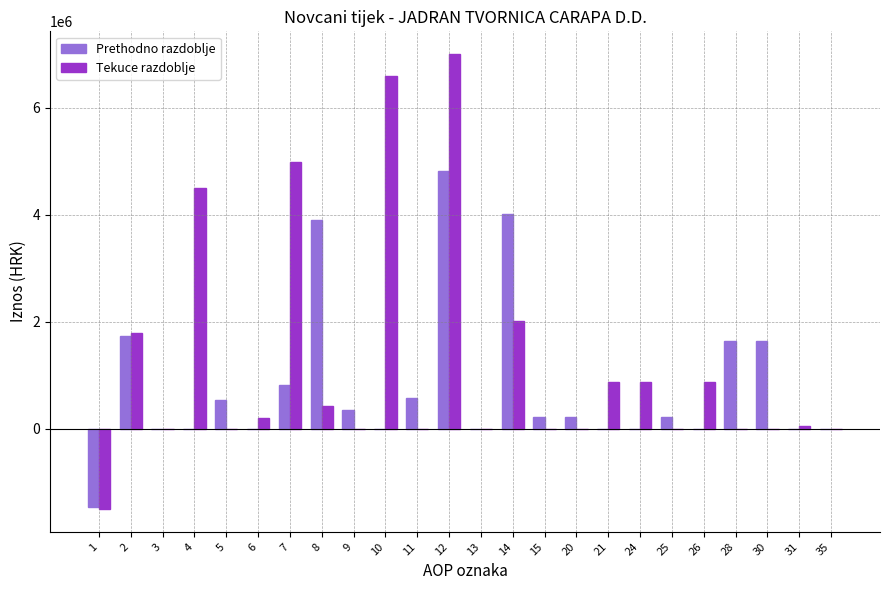

How many categories are shown in the chart?

24